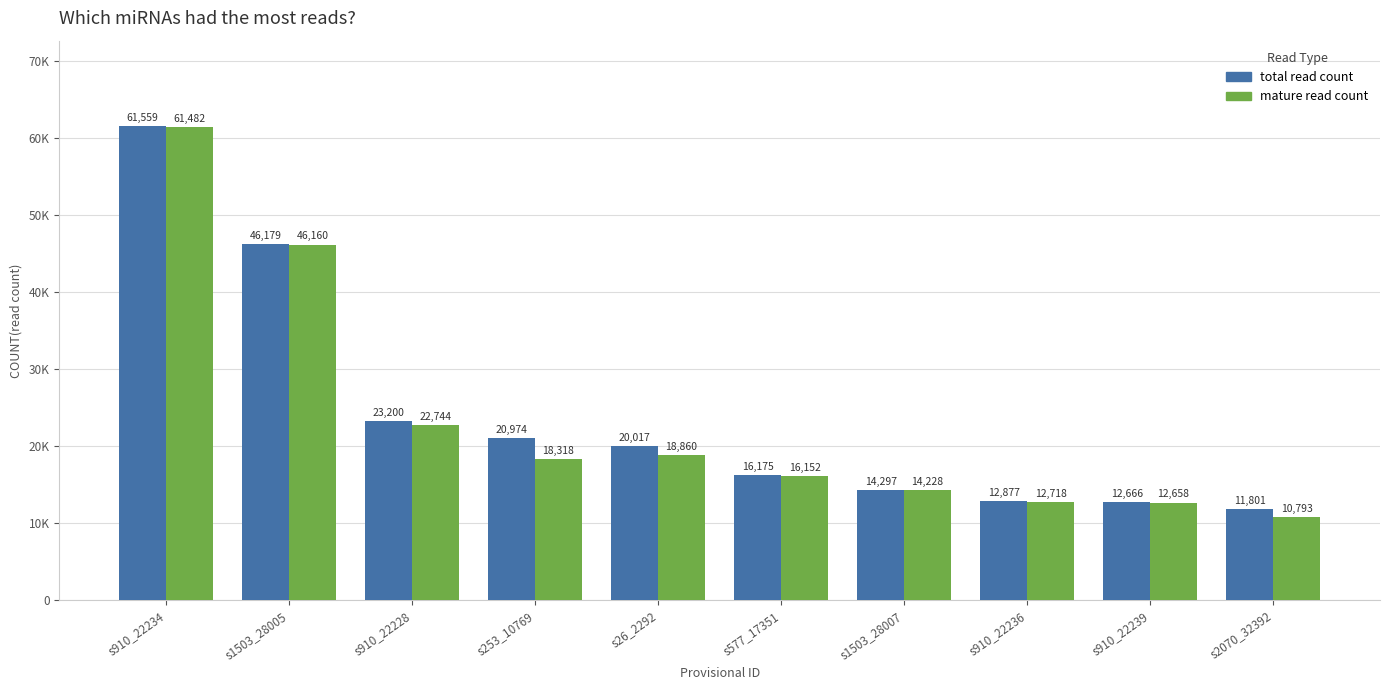

Which series has the largest range (max minus min)?

mature read count